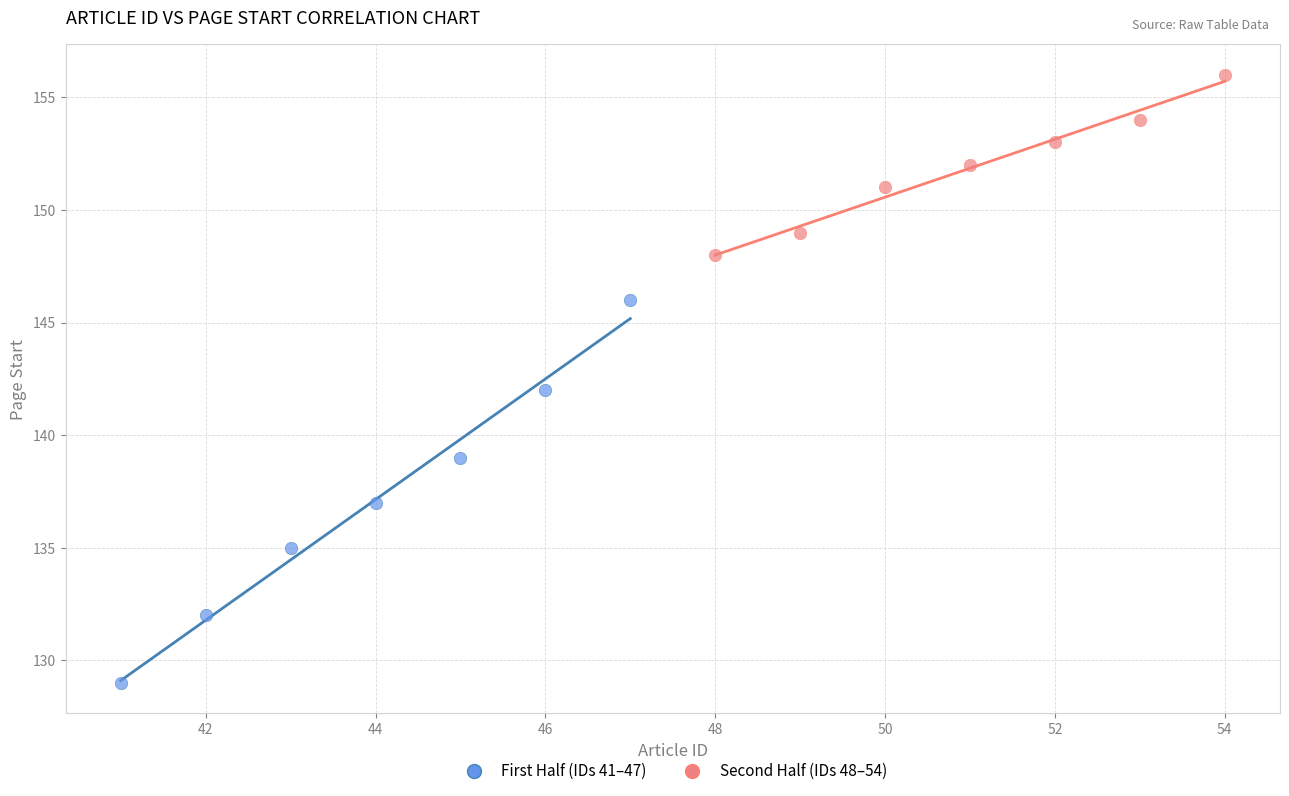

Which series reaches the maximum Y coordinate?

Second Half (IDs 48–54)